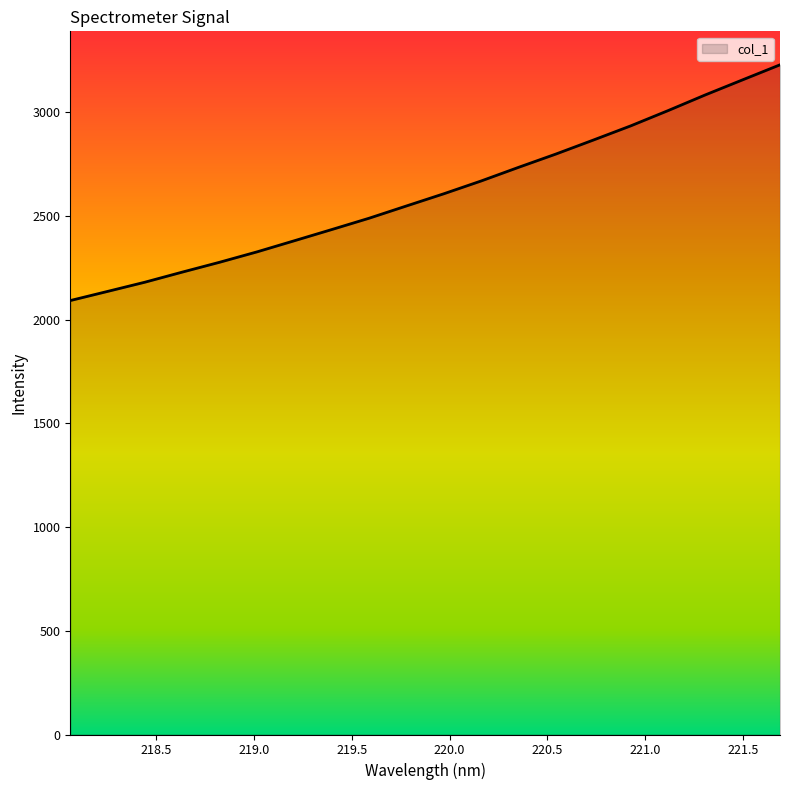

What is the difference between the maximum and minimum values?

1136.1